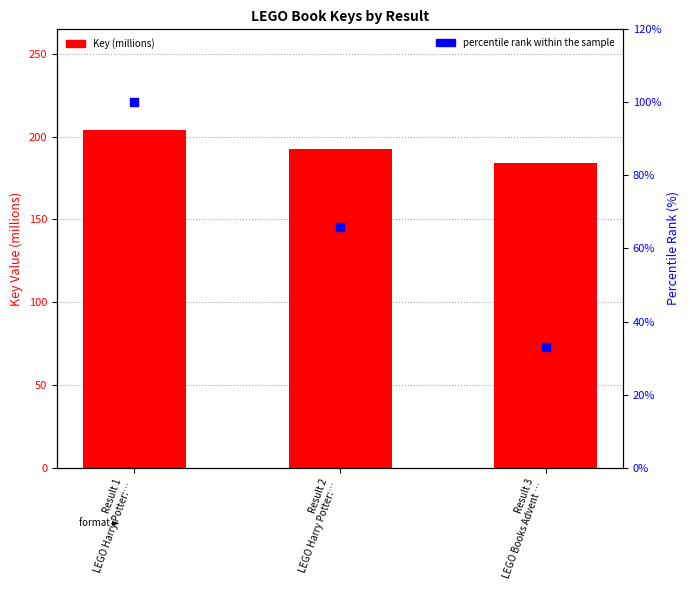

Which series has the largest Y range (max minus min)?

percentile rank within the sample